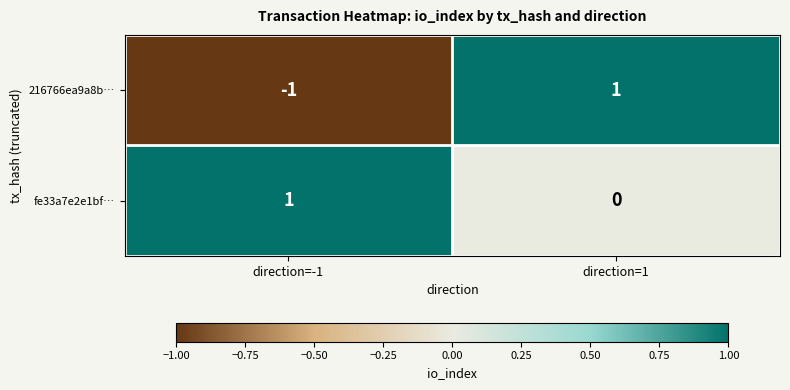

Which series changed the most between direction=-1 and direction=1?

216766ea9a8b…